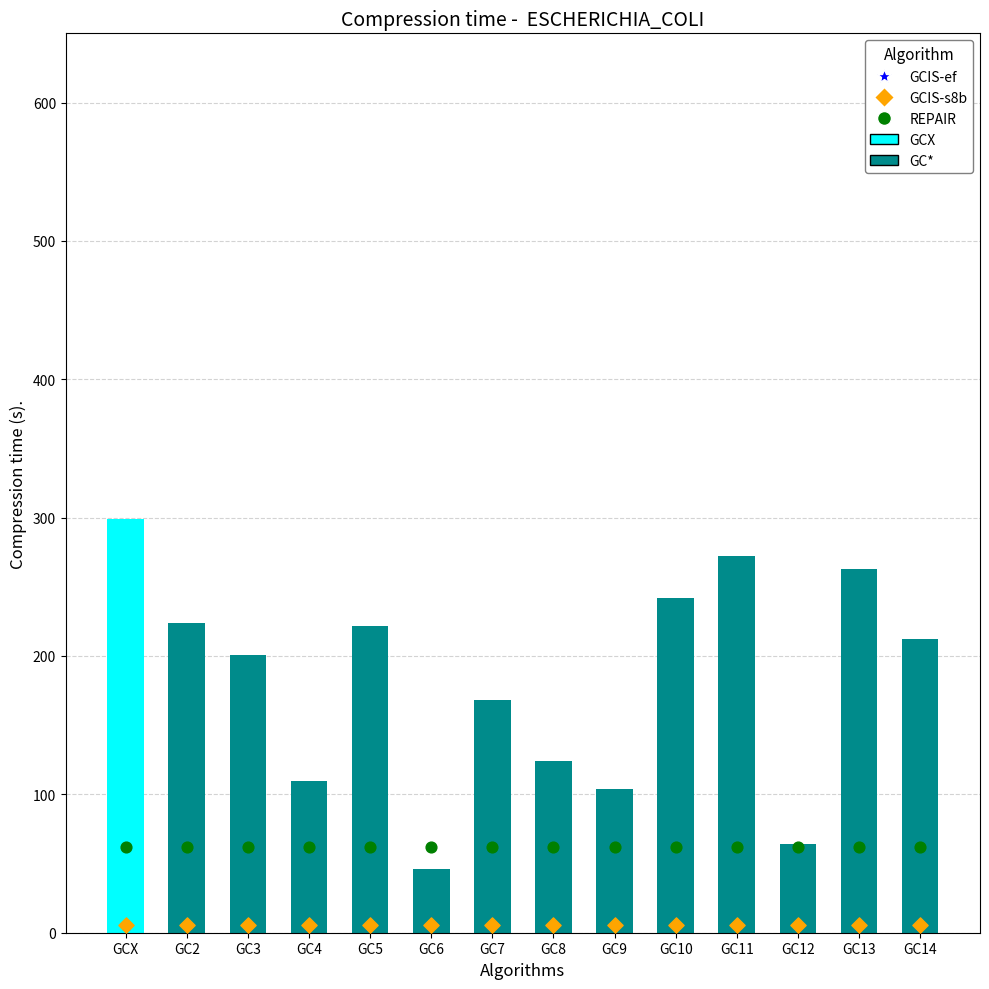

Is the value of REPAIR at GC12 greater than the value of GCIS-ef at GC6?

Yes